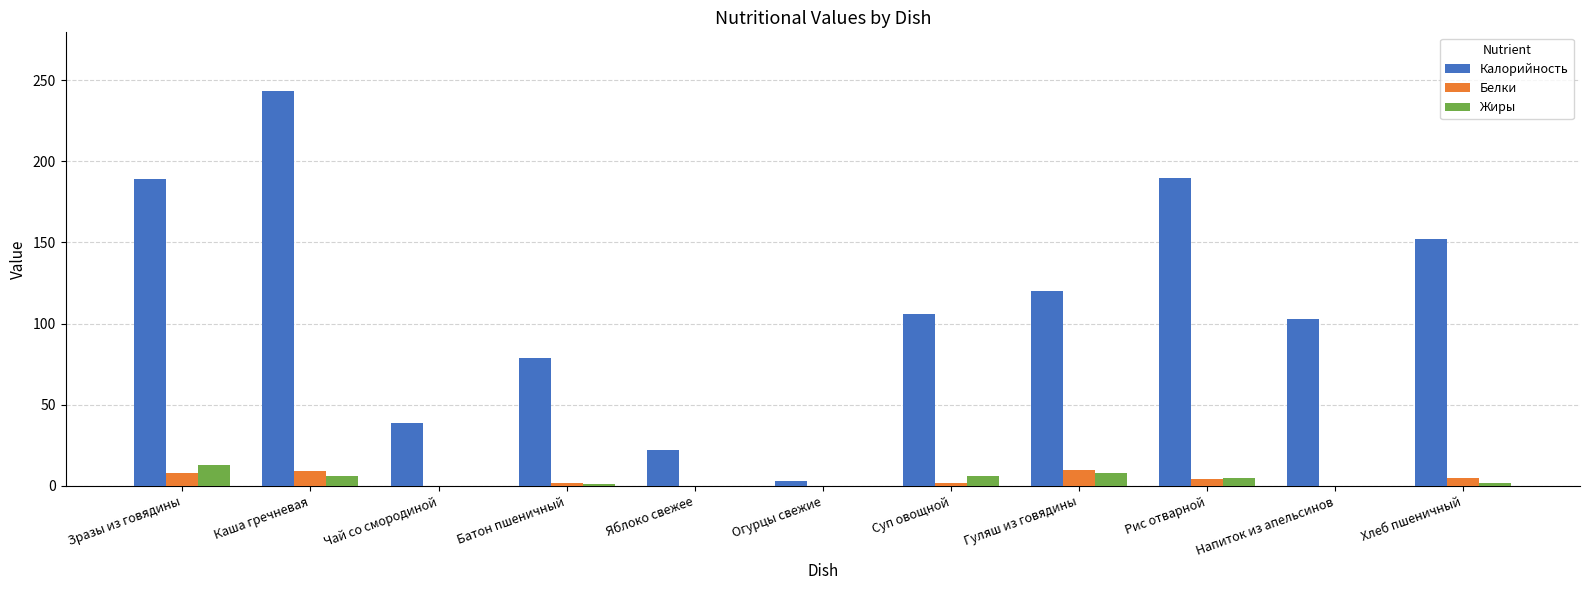

Which series has the largest total across all categories?

Калорийность